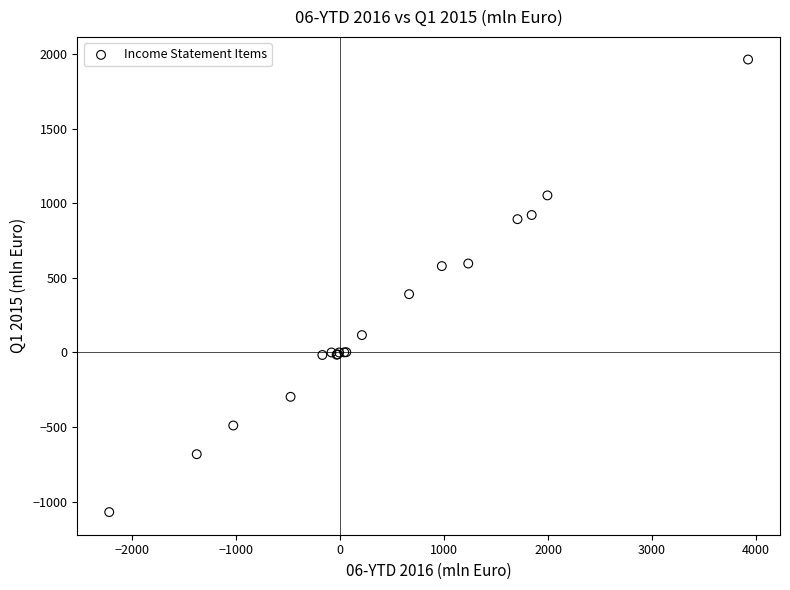

What Y value in the scatter plot is closest to 446?

390.6